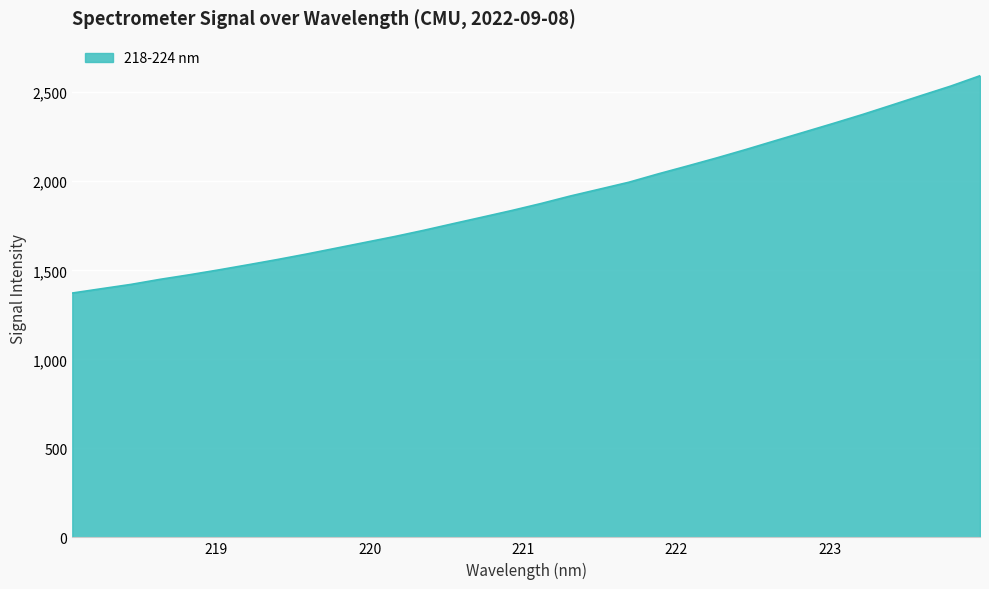

What is the maximum value shown in the chart?

2592.8